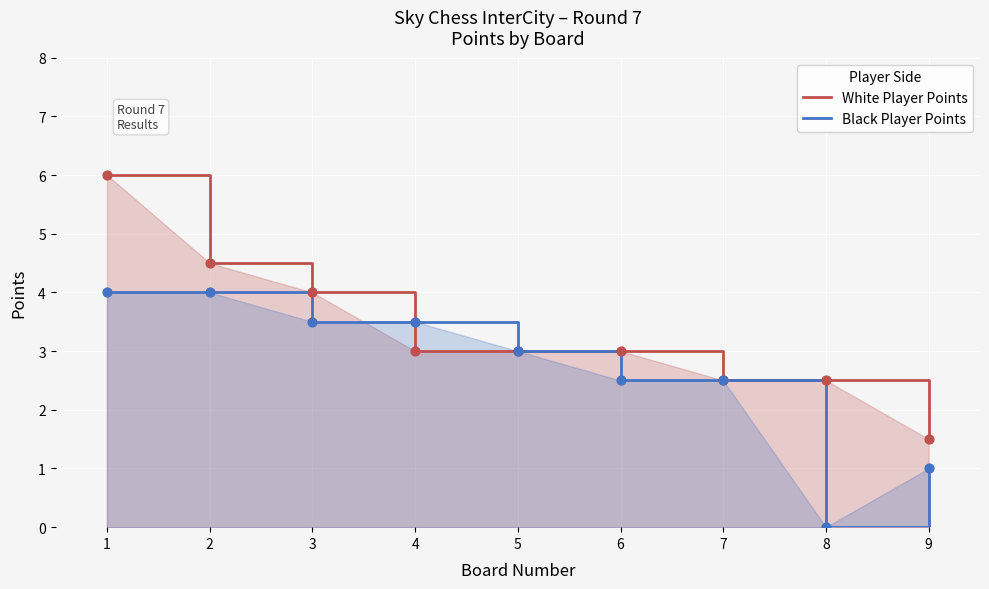

What are all the series names shown in the legend?

White Player Points, Black Player Points